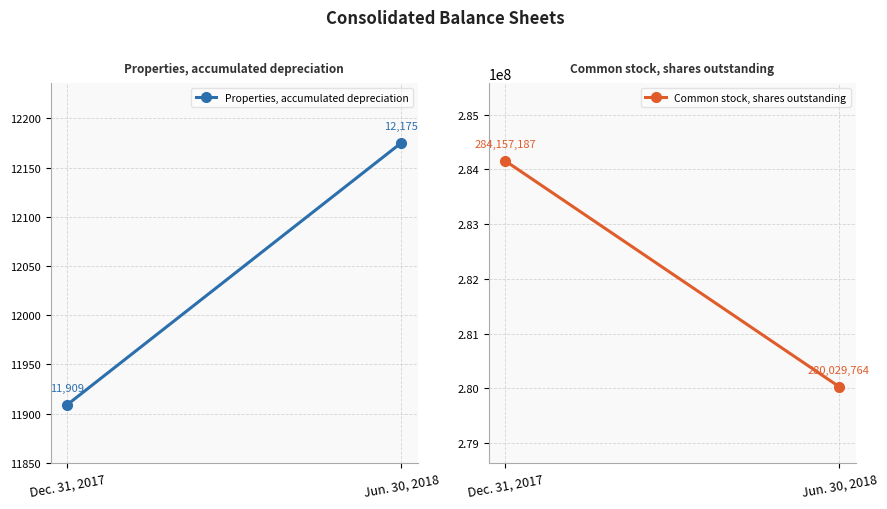

Between Dec. 31, 2017 and Jun. 30, 2018, which is larger?

Jun. 30, 2018